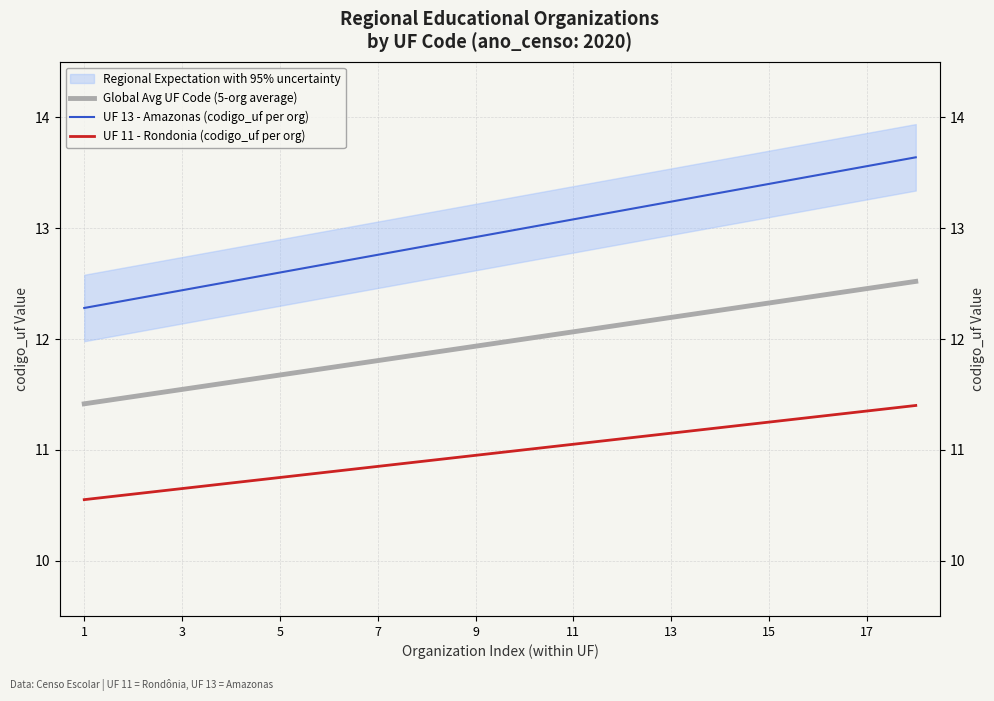

Reading left to right, transcribe all the data shown in this chart.

Global Avg UF Code (5-org average): 11.4	11.5	11.5	11.6	11.7	11.7	11.8	11.9	11.9	12.0	12.1	12.1	12.2	12.3	12.3	12.4	12.5	12.5
UF 13 - Amazonas (codigo_uf per org): 12.3	12.4	12.4	12.5	12.6	12.7	12.8	12.8	12.9	13.0	13.1	13.2	13.2	13.3	13.4	13.5	13.6	13.6
UF 11 - Rondonia (codigo_uf per org): 10.6	10.6	10.7	10.7	10.8	10.8	10.8	10.9	10.9	11.0	11.1	11.1	11.2	11.2	11.2	11.3	11.3	11.4